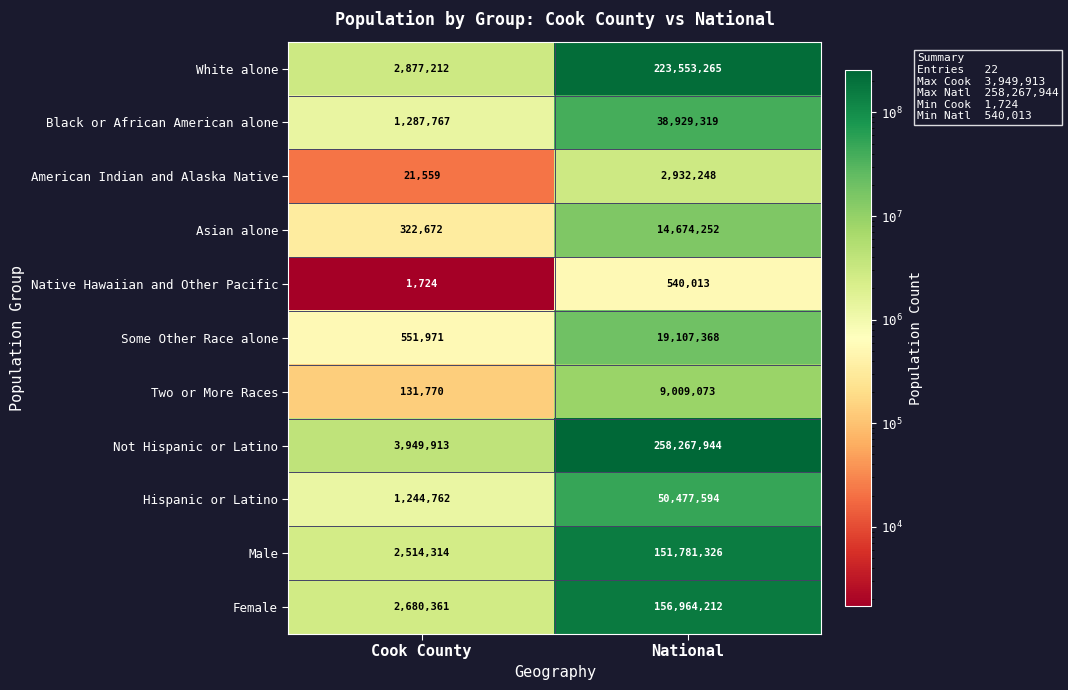

The White alone series shows 223553265 at National. True or false?

True